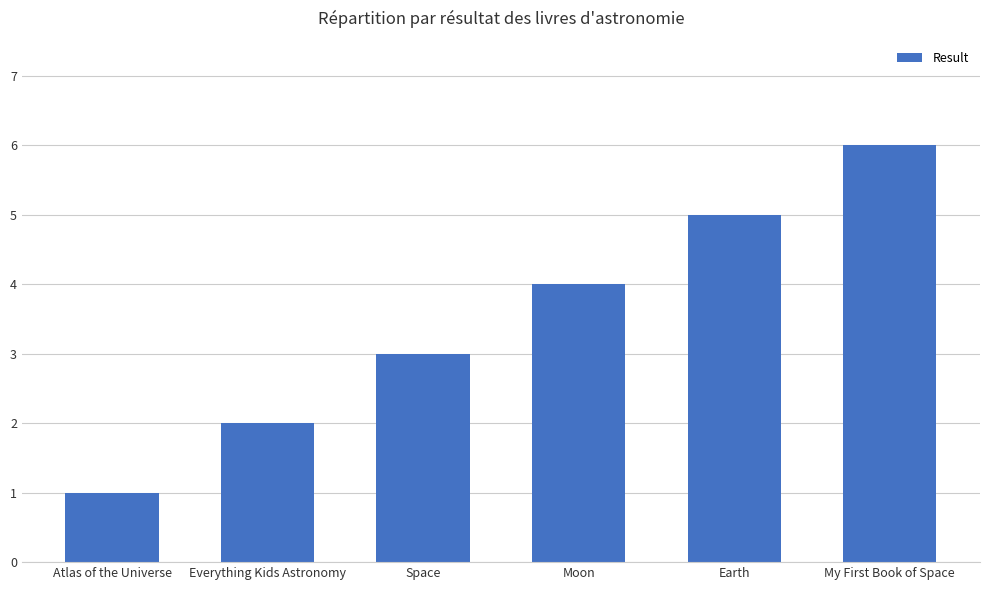

What is the average value?

4